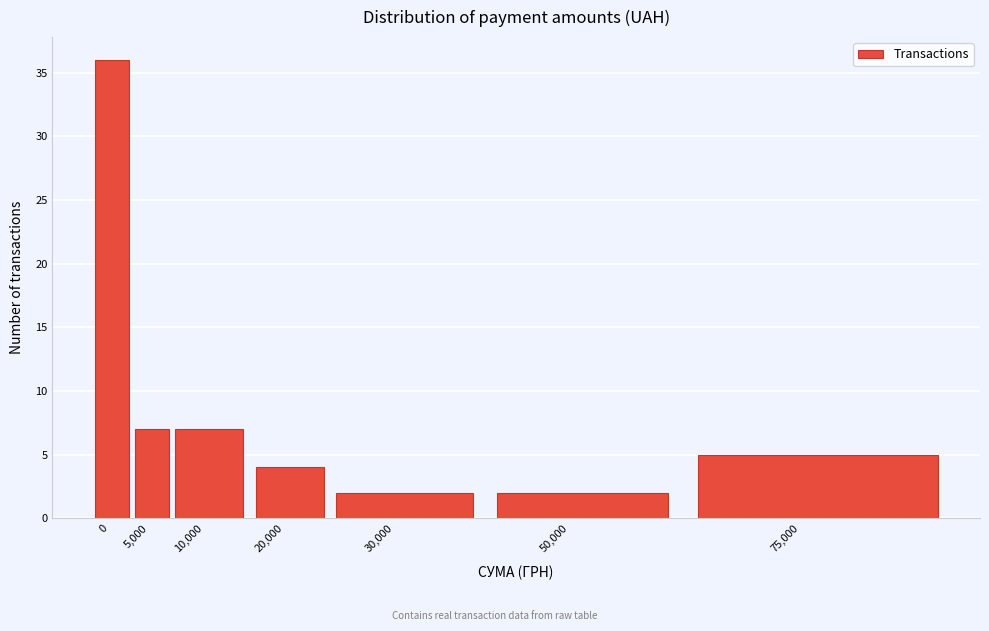

Reading left to right, transcribe all the data shown in this chart.

0=36	5,000=7	10,000=7	20,000=4	30,000=2	50,000=2	75,000=5